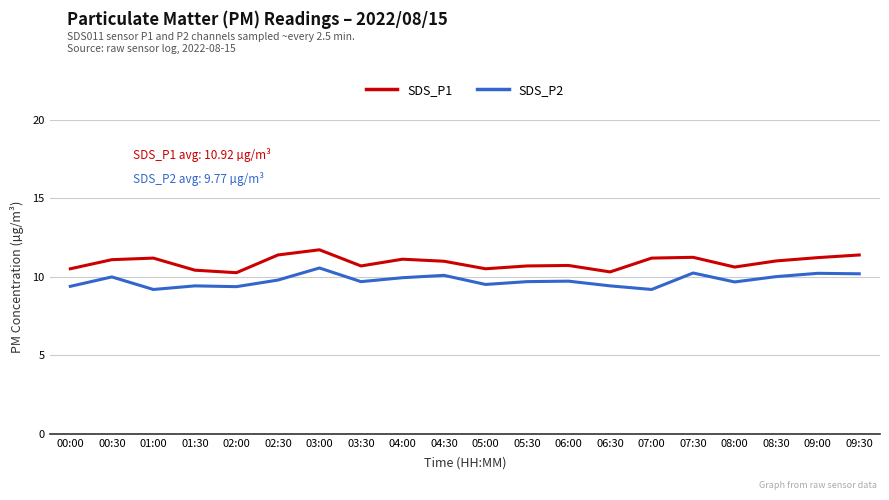

What is the difference between the maximum and minimum values in the SDS_P2 series?

1.4